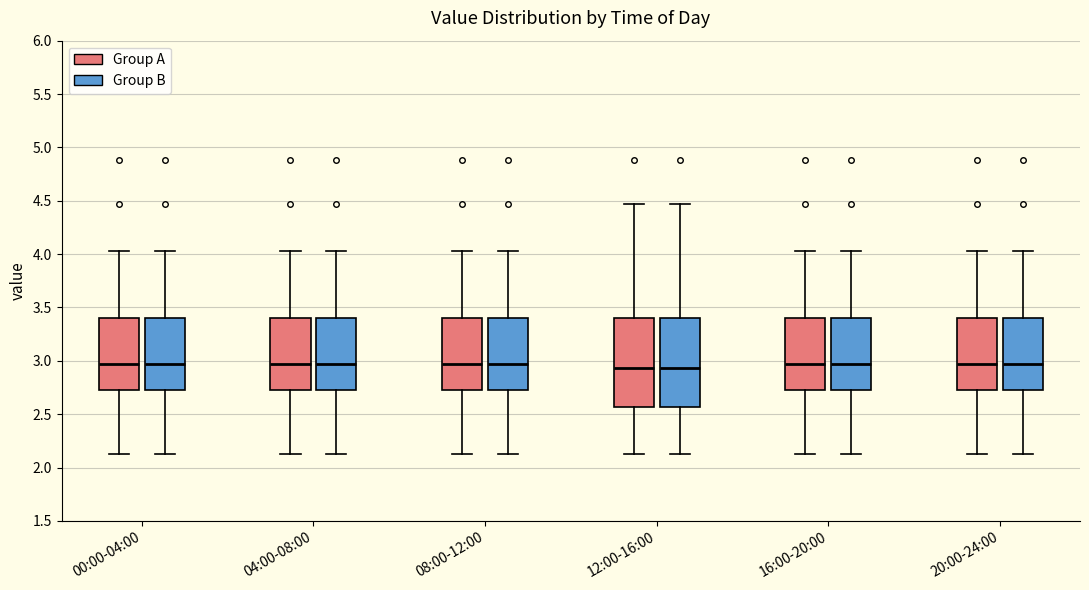

Reading left to right, read every box against the y-axis: the position of its median line, the range the box covers, and the ends of its whiskers. The values are not printed on the chart, so give them approximately, as read against the axis.

00:00-04:00 (Group A): median 2.95, box 2.75 to 3.40, whiskers 2.15 to 4.05
00:00-04:00 (Group B): median 2.95, box 2.75 to 3.40, whiskers 2.15 to 4.05
04:00-08:00 (Group A): median 2.95, box 2.75 to 3.40, whiskers 2.15 to 4.05
04:00-08:00 (Group B): median 2.95, box 2.75 to 3.40, whiskers 2.15 to 4.05
08:00-12:00 (Group A): median 2.95, box 2.75 to 3.40, whiskers 2.15 to 4.05
08:00-12:00 (Group B): median 2.95, box 2.75 to 3.40, whiskers 2.15 to 4.05
12:00-16:00 (Group A): median 2.95, box 2.55 to 3.40, whiskers 2.15 to 4.45
12:00-16:00 (Group B): median 2.95, box 2.55 to 3.40, whiskers 2.15 to 4.45
16:00-20:00 (Group A): median 2.95, box 2.75 to 3.40, whiskers 2.15 to 4.05
16:00-20:00 (Group B): median 2.95, box 2.75 to 3.40, whiskers 2.15 to 4.05
20:00-24:00 (Group A): median 2.95, box 2.75 to 3.40, whiskers 2.15 to 4.05
20:00-24:00 (Group B): median 2.95, box 2.75 to 3.40, whiskers 2.15 to 4.05